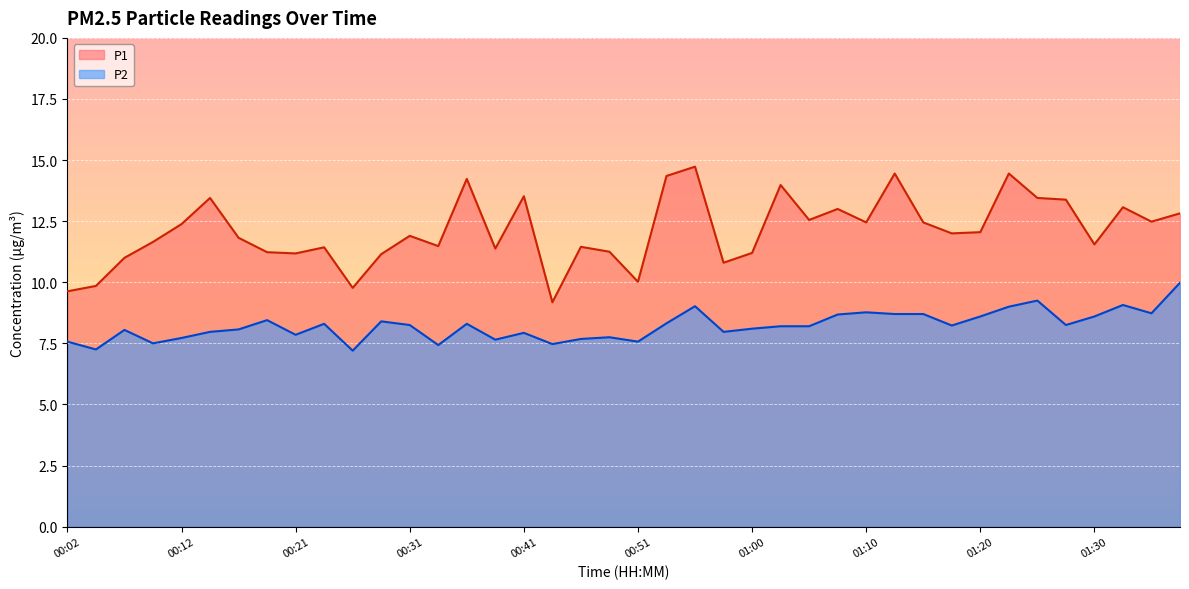

True or false: P1 and P2 cross at least once.

False